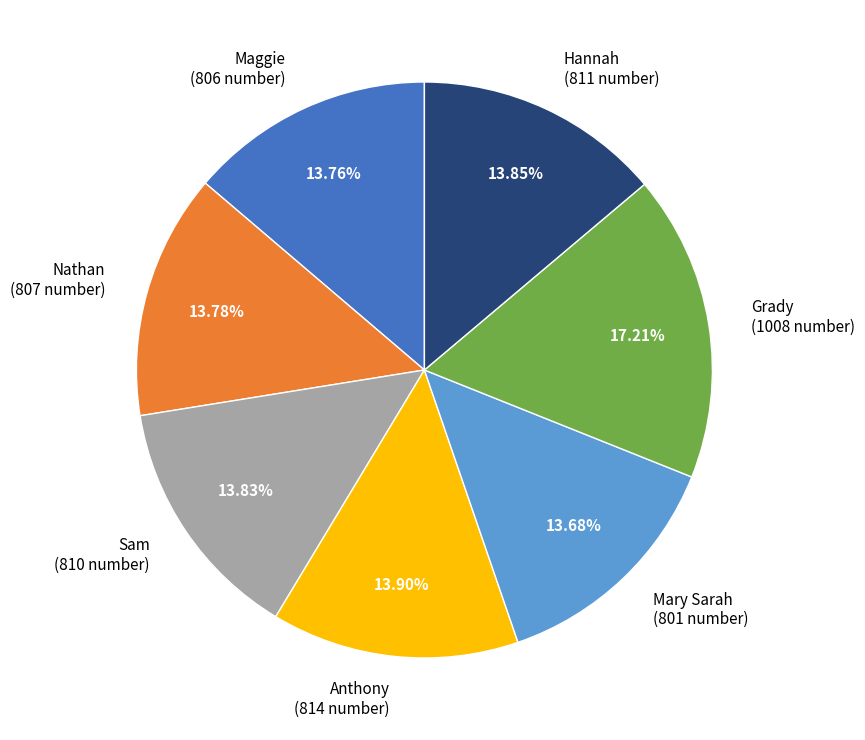

Do Grady (1008 number) and Maggie (806 number) together represent more than half of the pie?

No